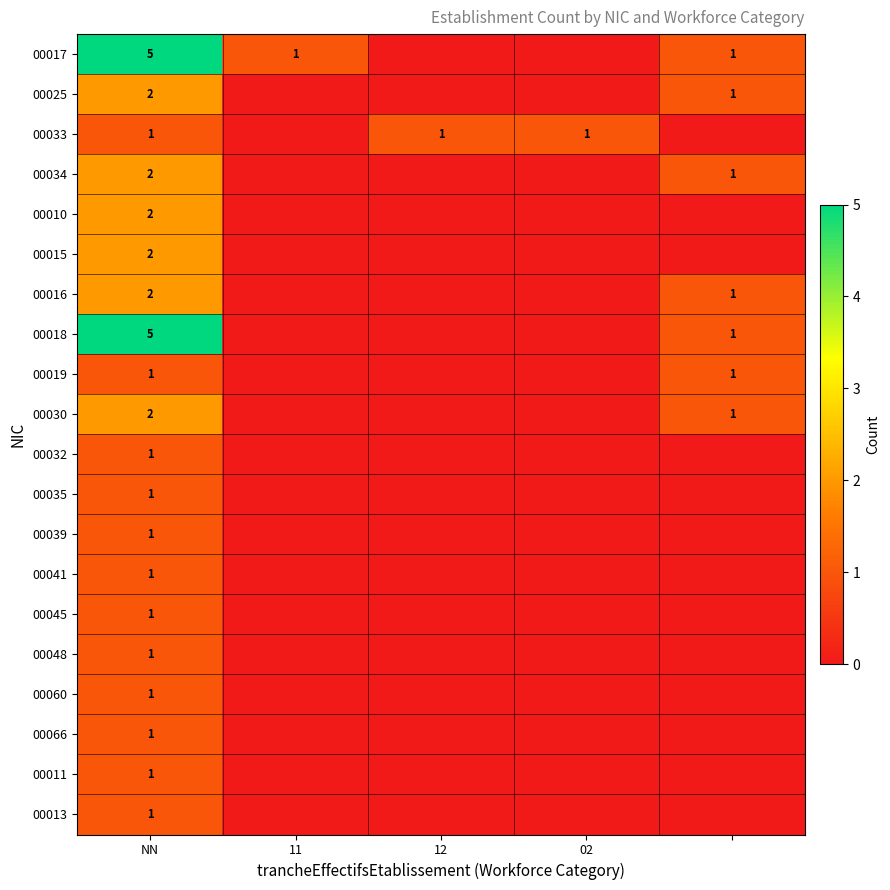

The value of 00033 at NN is 1. True or false?

True